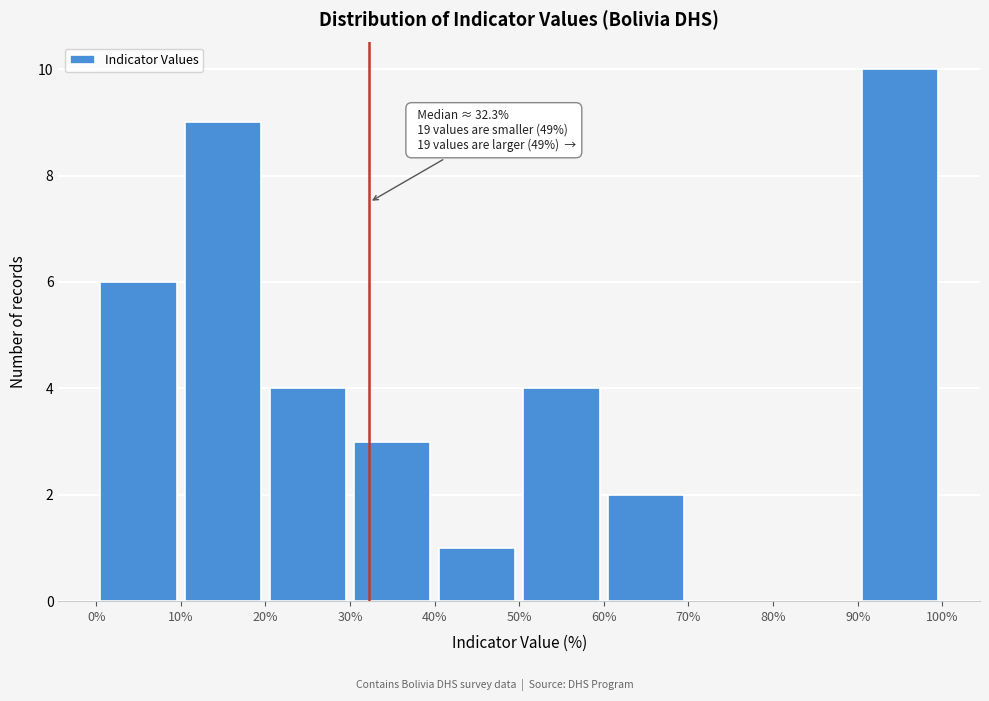

Over which range of the x-axis is the bar tallest?

90% to 100%